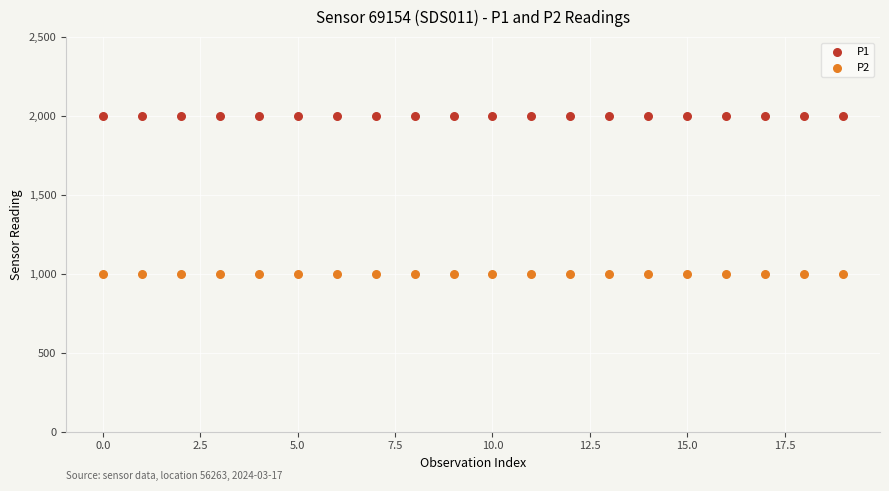

Which series reaches the maximum Y coordinate?

P1